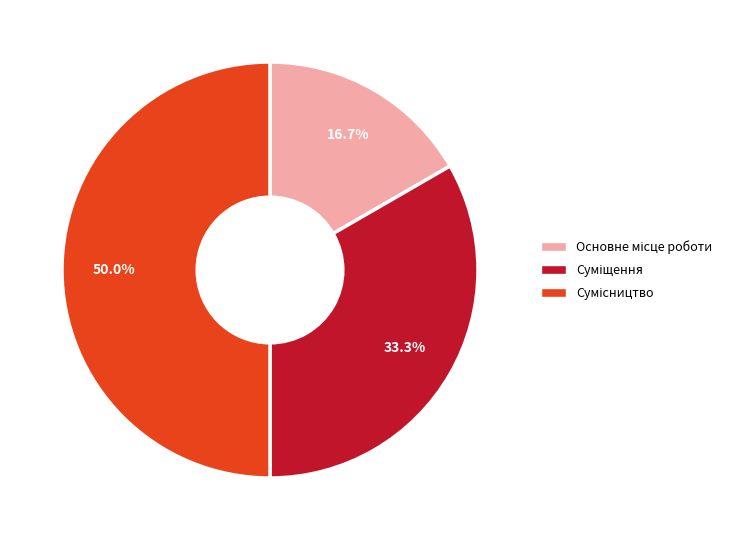

How many slices are in this pie chart?

3